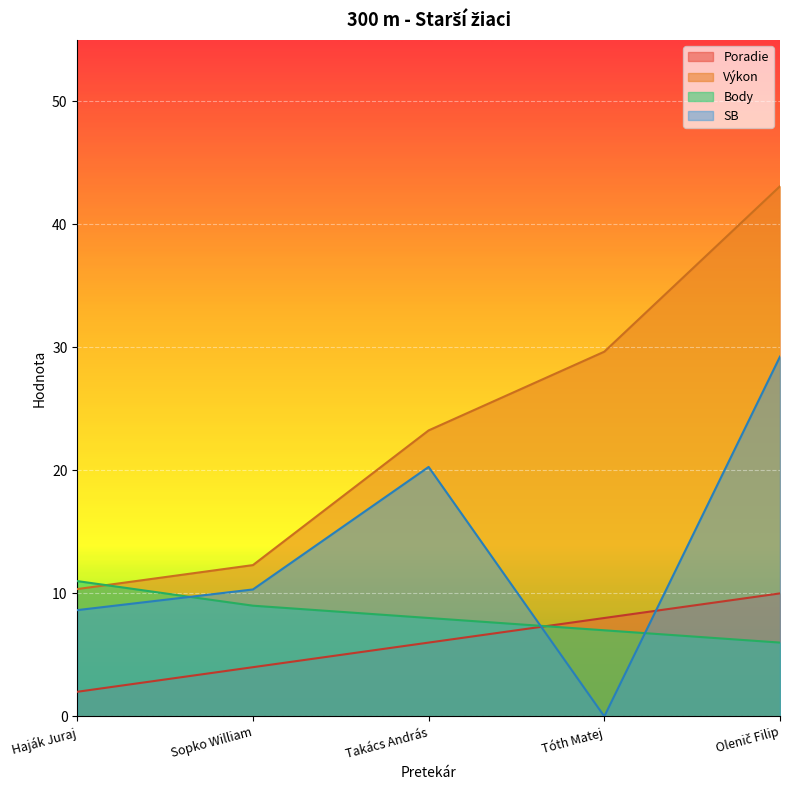

What is the difference between the highest and lowest values at Haják Juraj?

9.0